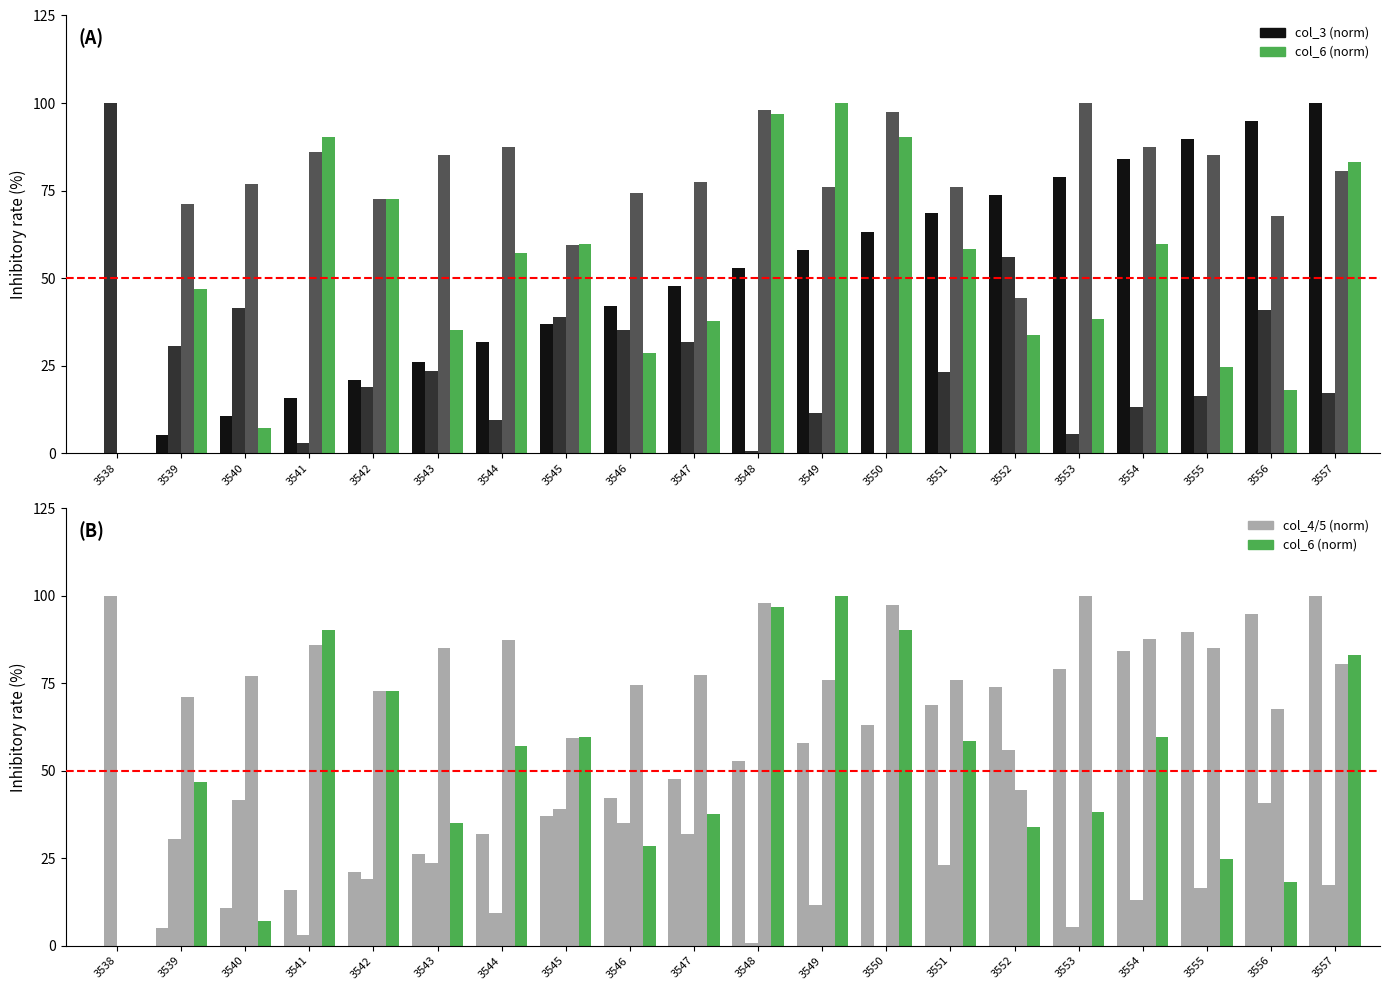

Which label corresponds to the smallest value in the chart?

3538